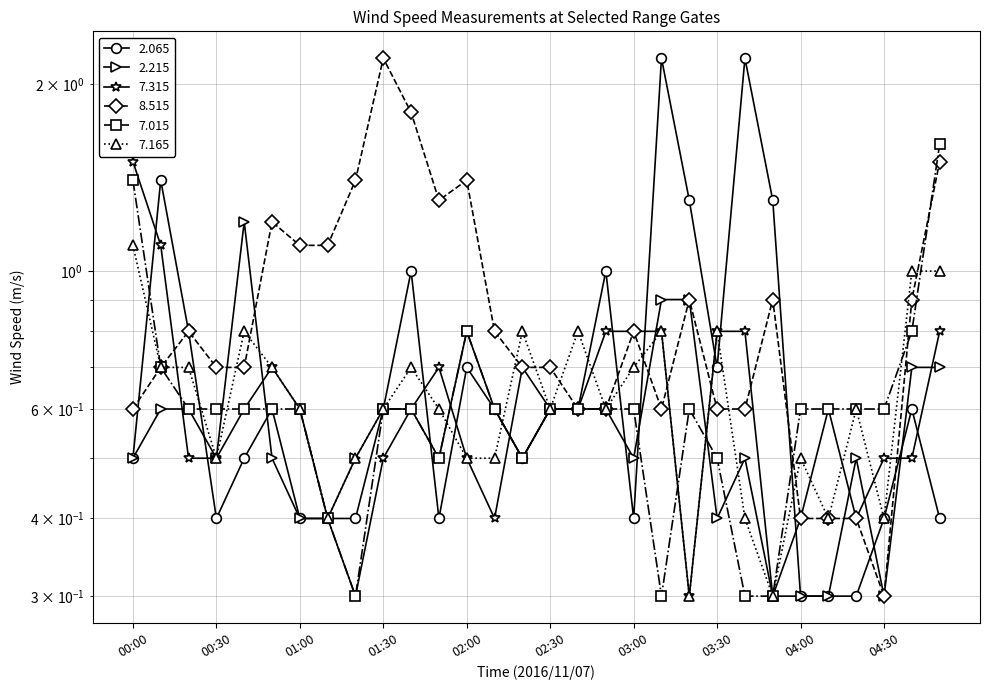

What is the difference between the 7.315 values at 01:10 and 00:30?

0.1